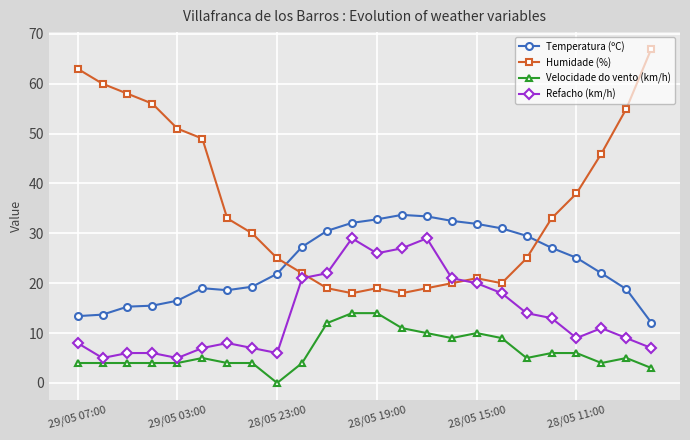

True or false: Velocidade do vento (km/h) and Humidade (%) intersect in this chart.

False